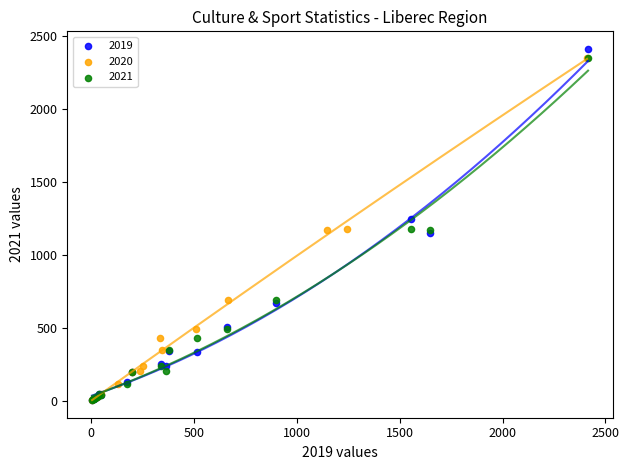

Which series has the largest Y range (max minus min)?

2019